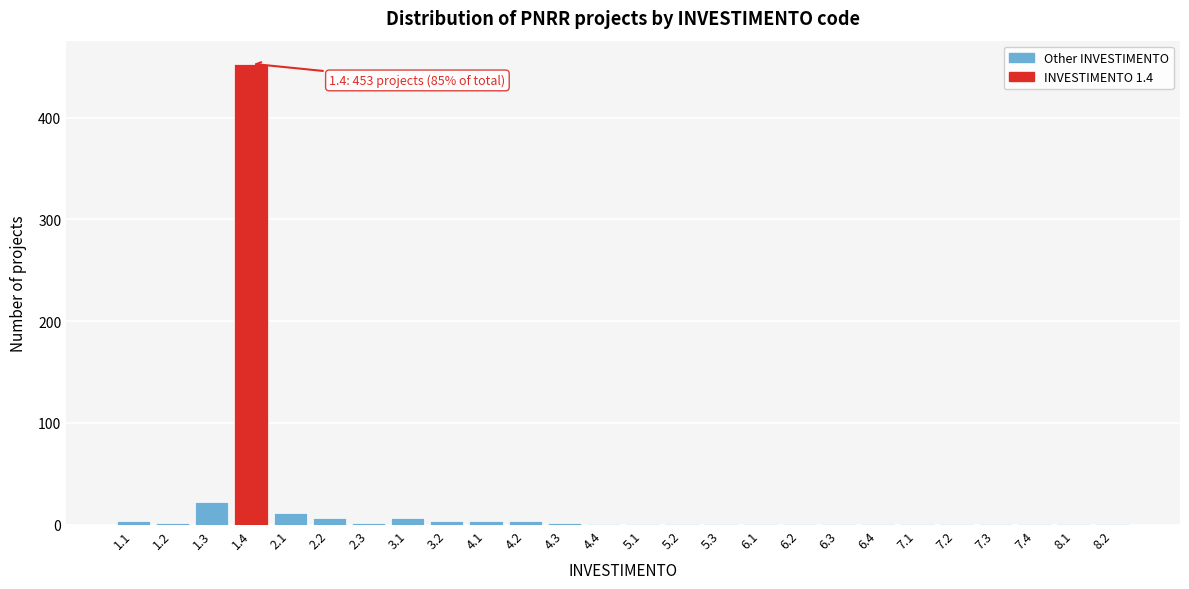

What is the maximum value shown in the chart?

453